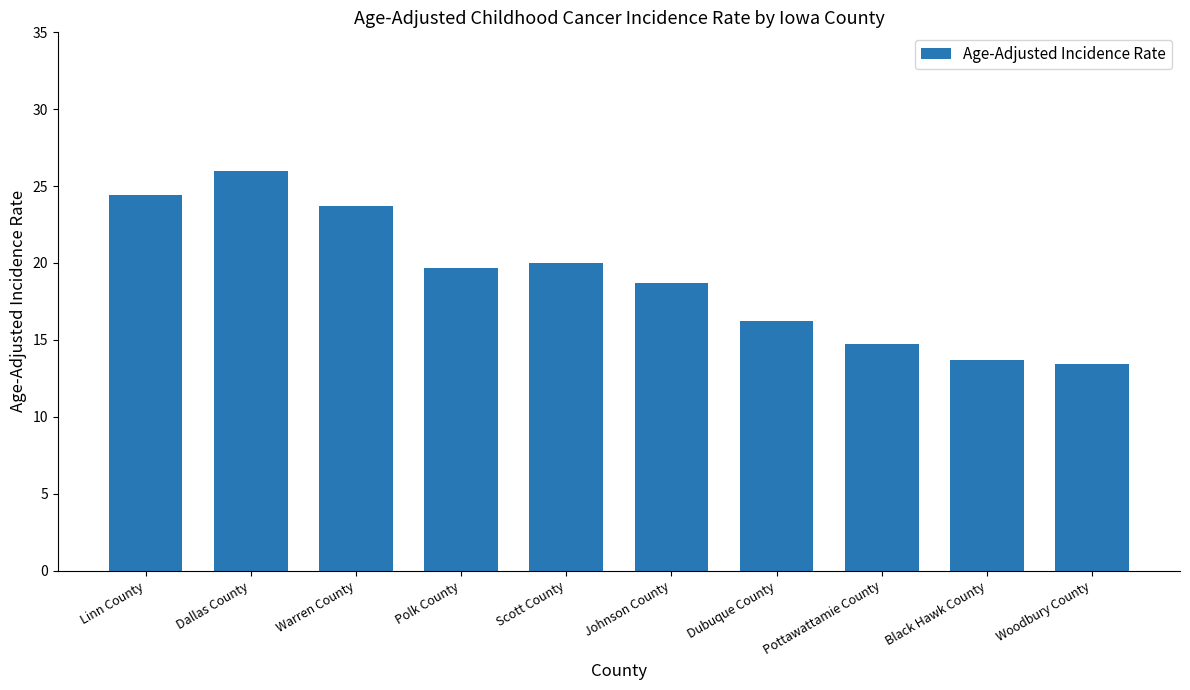

What is the label of the 5th bar from the right?

Johnson County